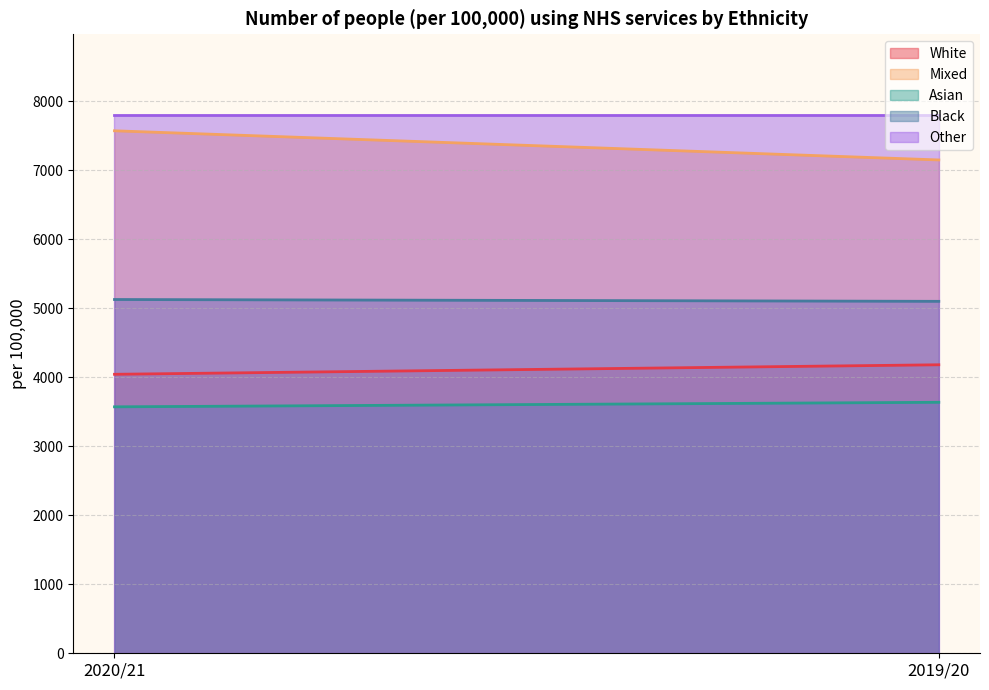

Rank the series at 2019/20 from highest to lowest value.

Other, Mixed, Black, White, Asian